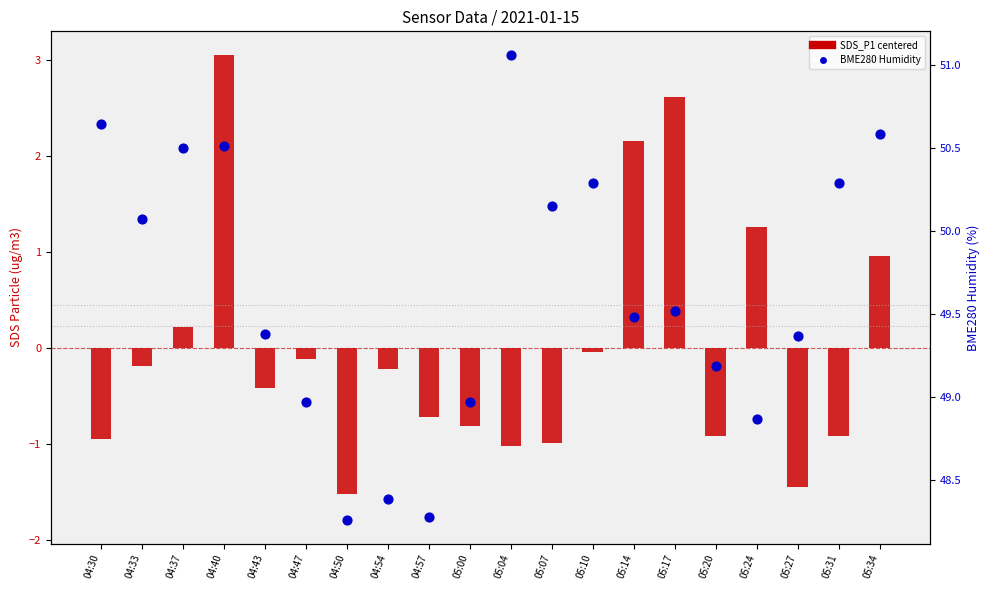

Which series has the largest total across all categories?

BME280 Humidity (%)